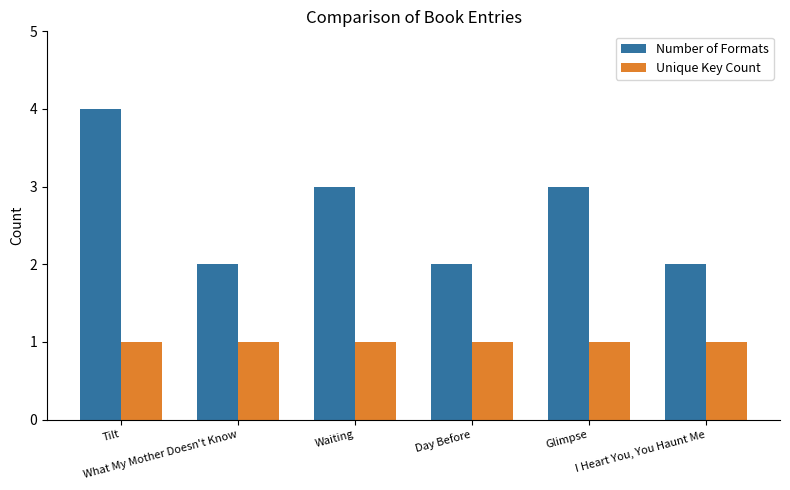

Rank the series by their average value, from highest to lowest.

Number of Formats, Unique Key Count